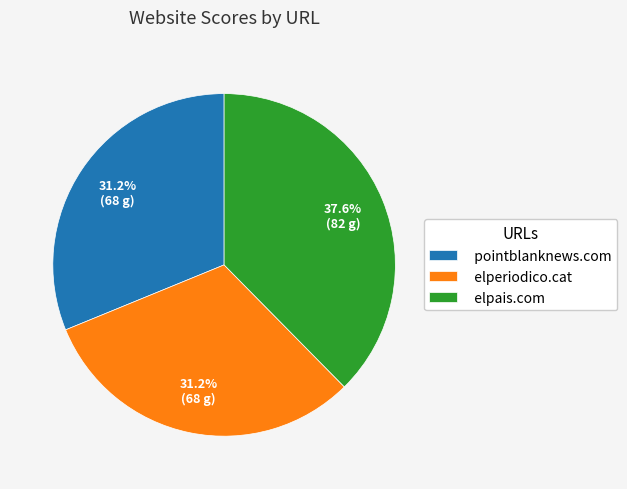

Does any single category account for the majority?

No